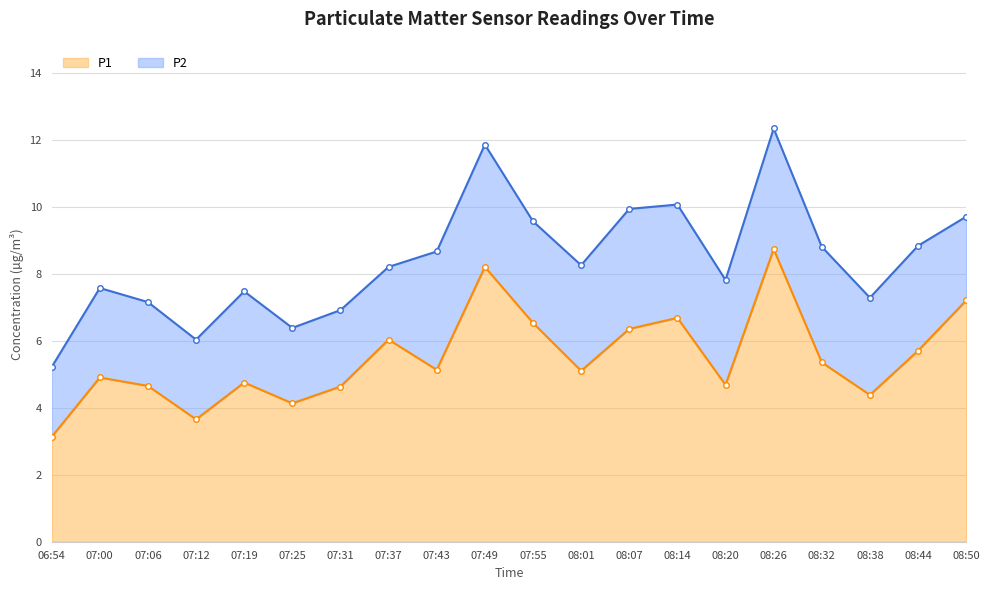

Which category has the lowest value in the P1 series?

06:54